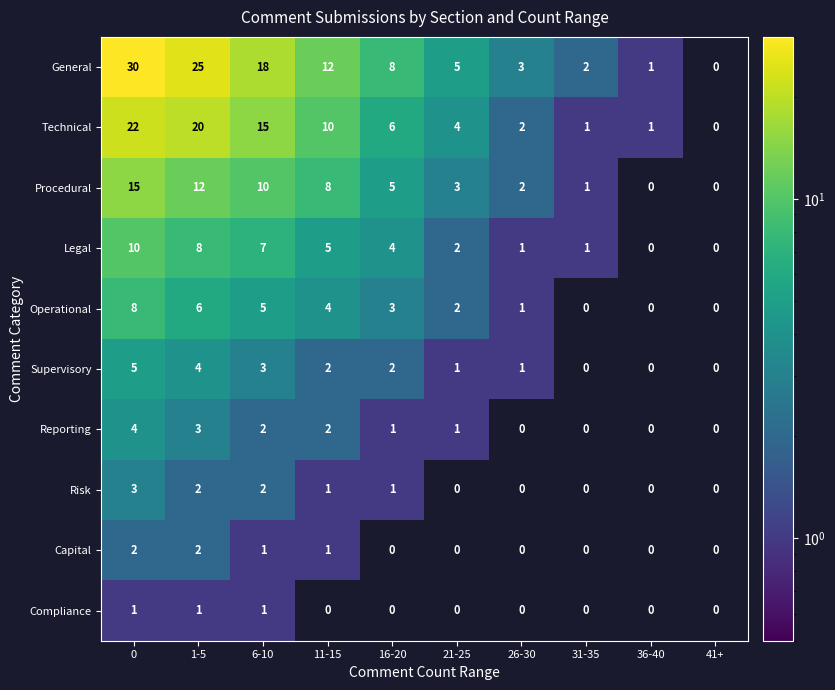

What is the total value across all series at 21-25?

18